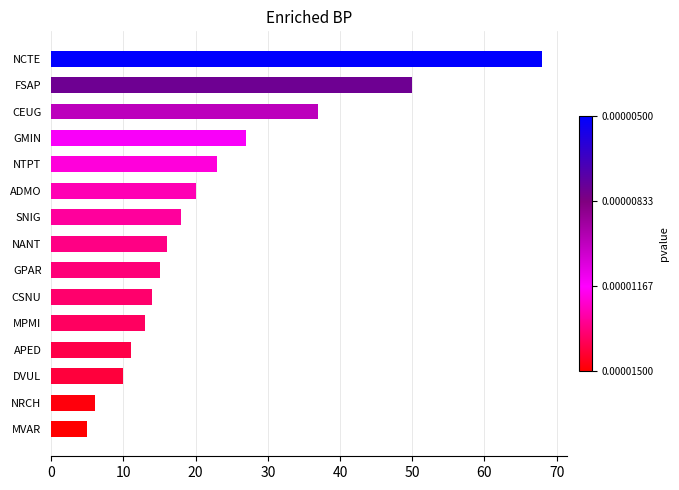

Between NCTE and NTPT, which is larger?

NCTE